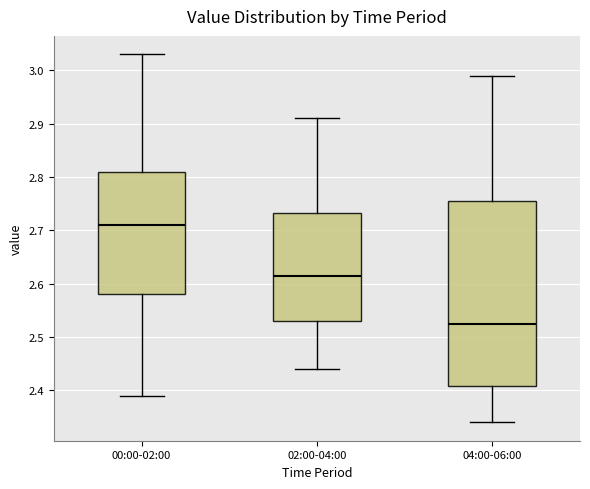

Comparing the boxes themselves (not the whiskers), which one is the tallest?

04:00-06:00